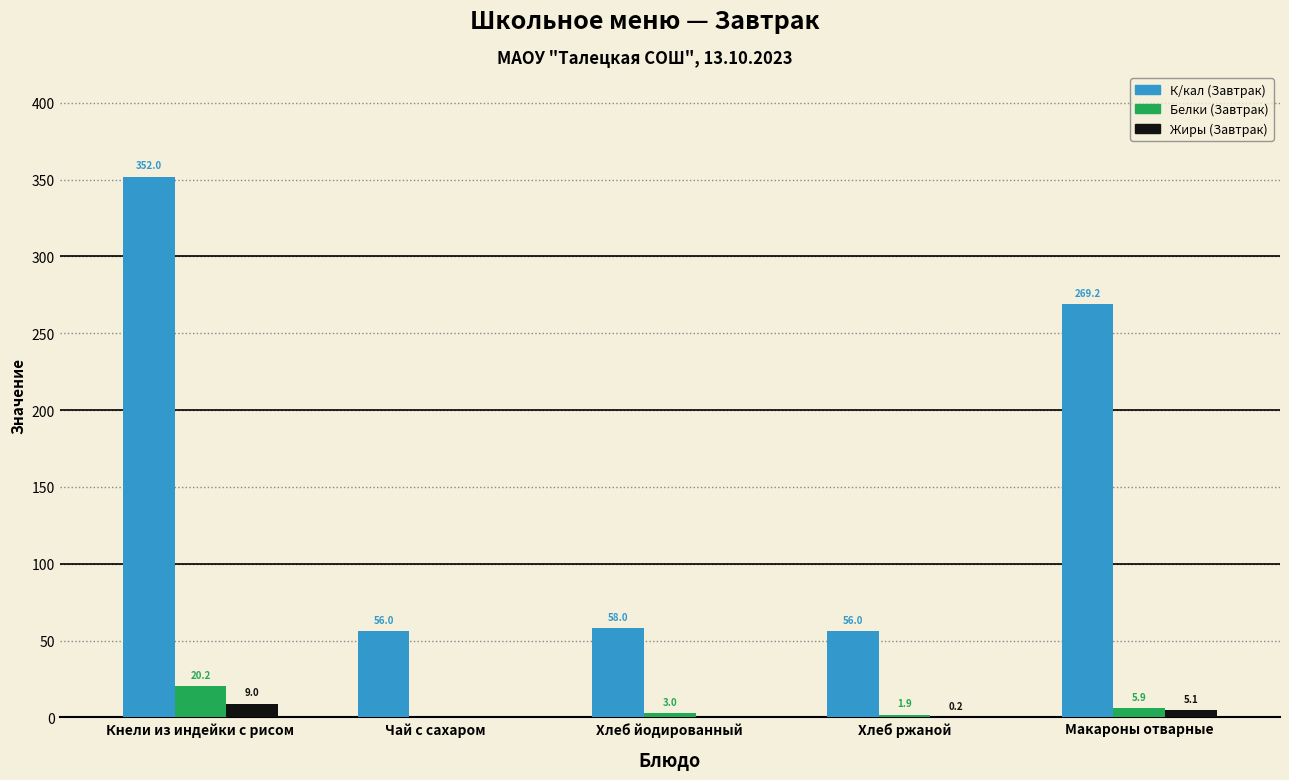

Which series changed the most between Кнели из индейки с рисом and Хлеб ржаной?

К/кал (Завтрак)